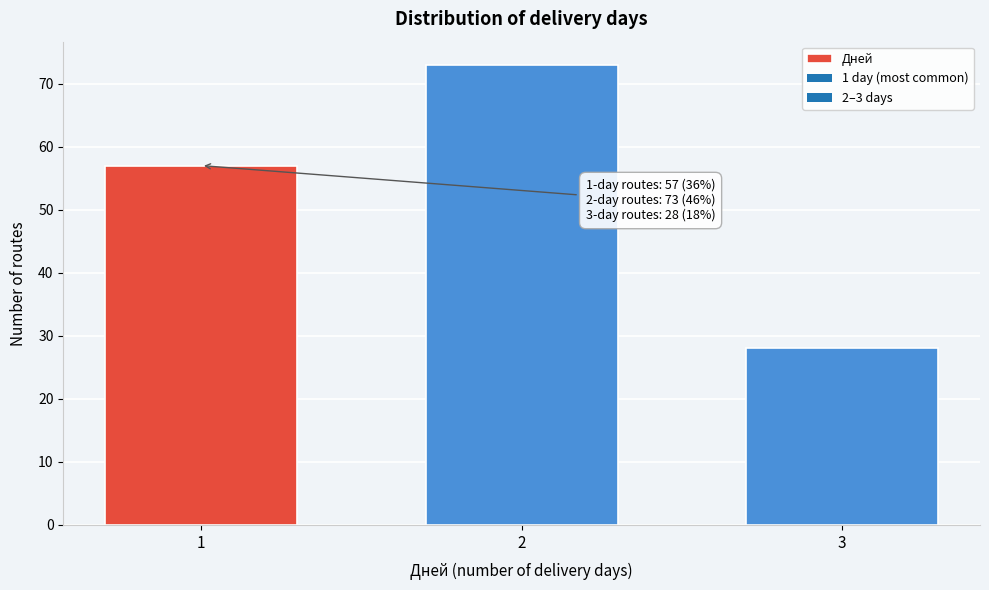

Reading left to right, list all the values displayed in this chart.

1=57	2=73	3=28